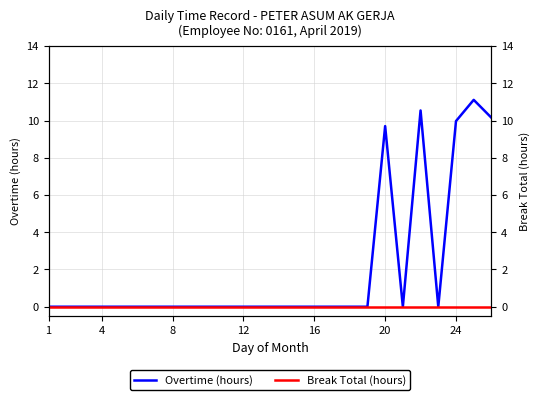

How many interior local valleys does the Overtime (hours) series have?

2